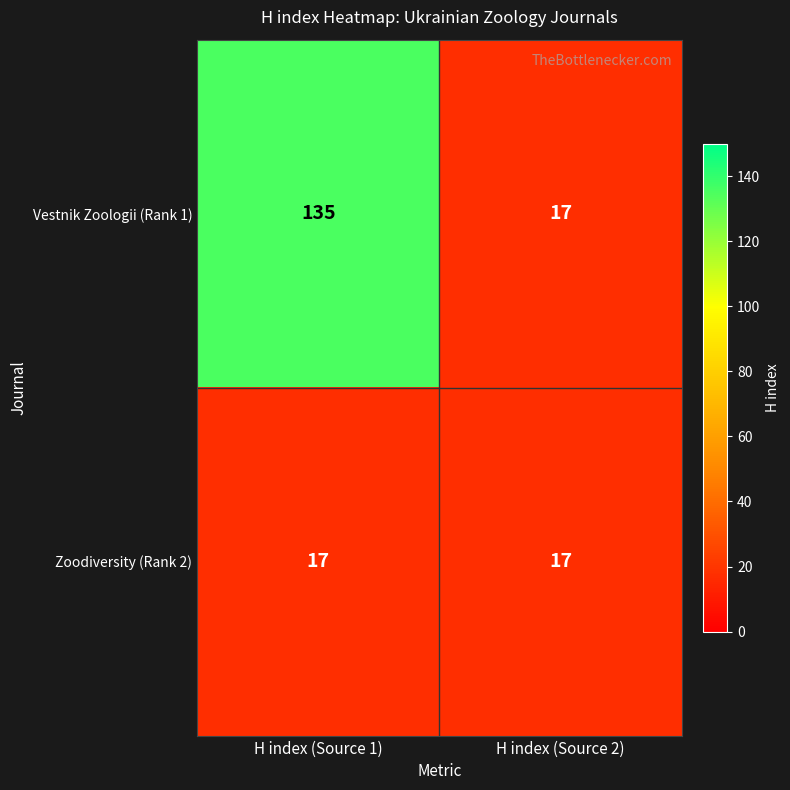

Which series has the largest range (max minus min)?

Vestnik Zoologii (Rank 1)